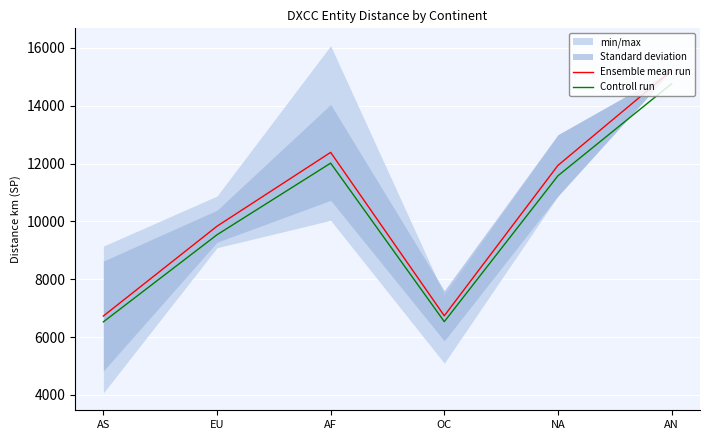

What is the label of the 5th point from the right?

EU